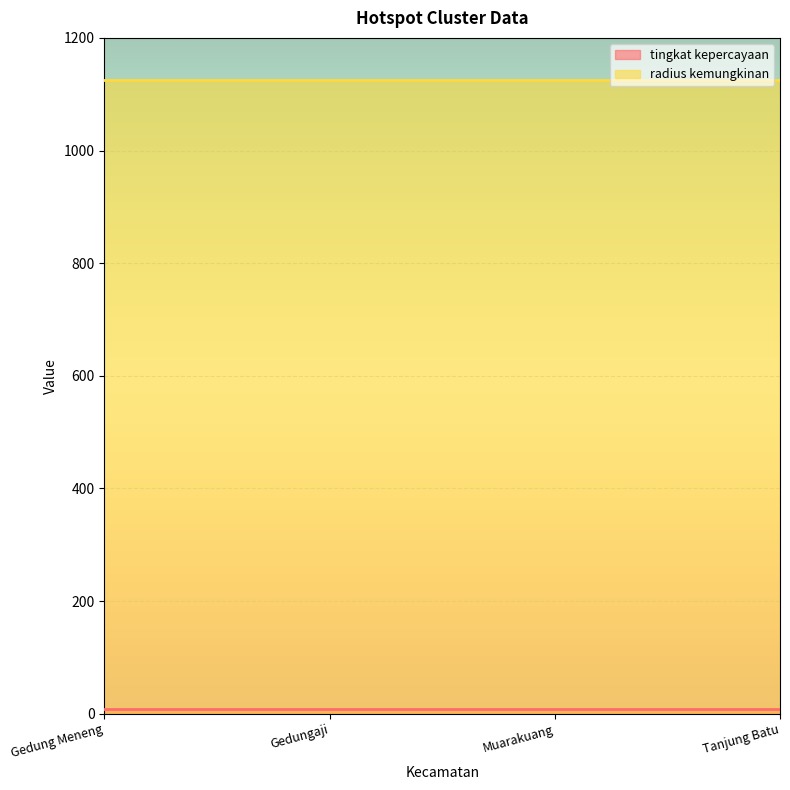

Which series has the largest range (max minus min)?

tingkat kepercayaan